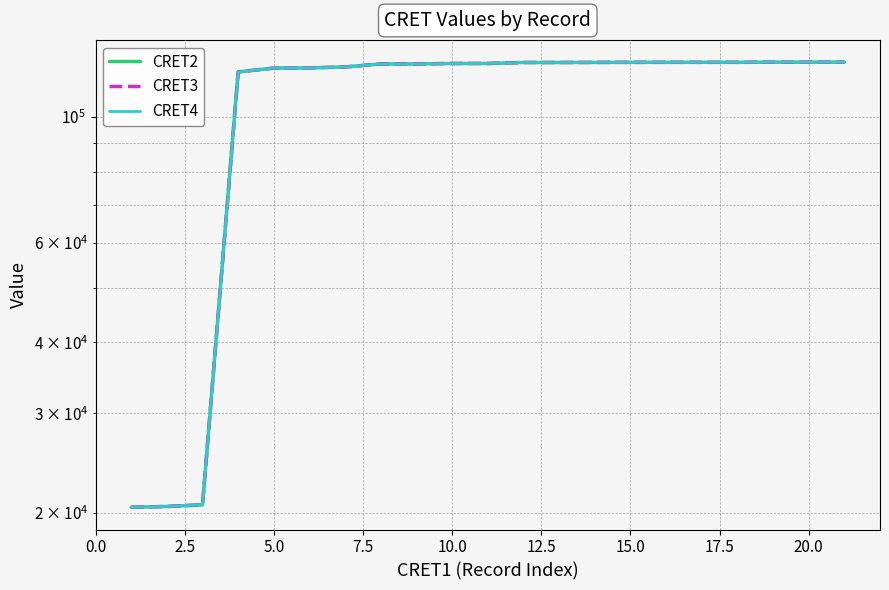

What is the minimum value shown in the chart?

20476